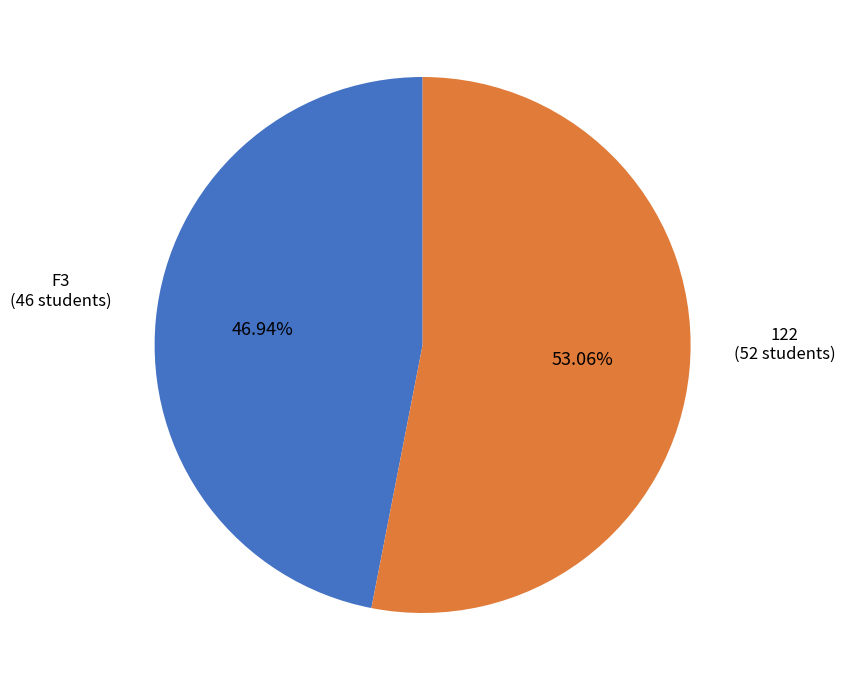

To the nearest percent, what is the difference between the largest and smallest slice percentages?

6%